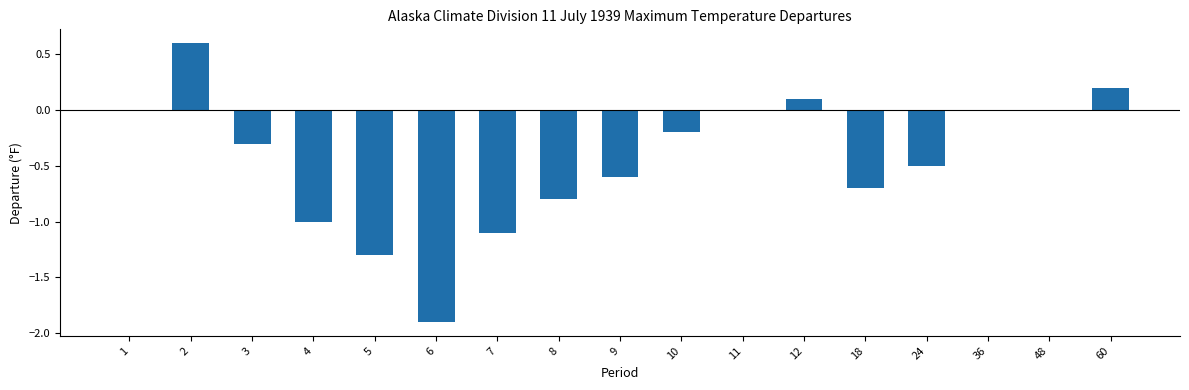

Which has a higher value, 60 or 3?

60